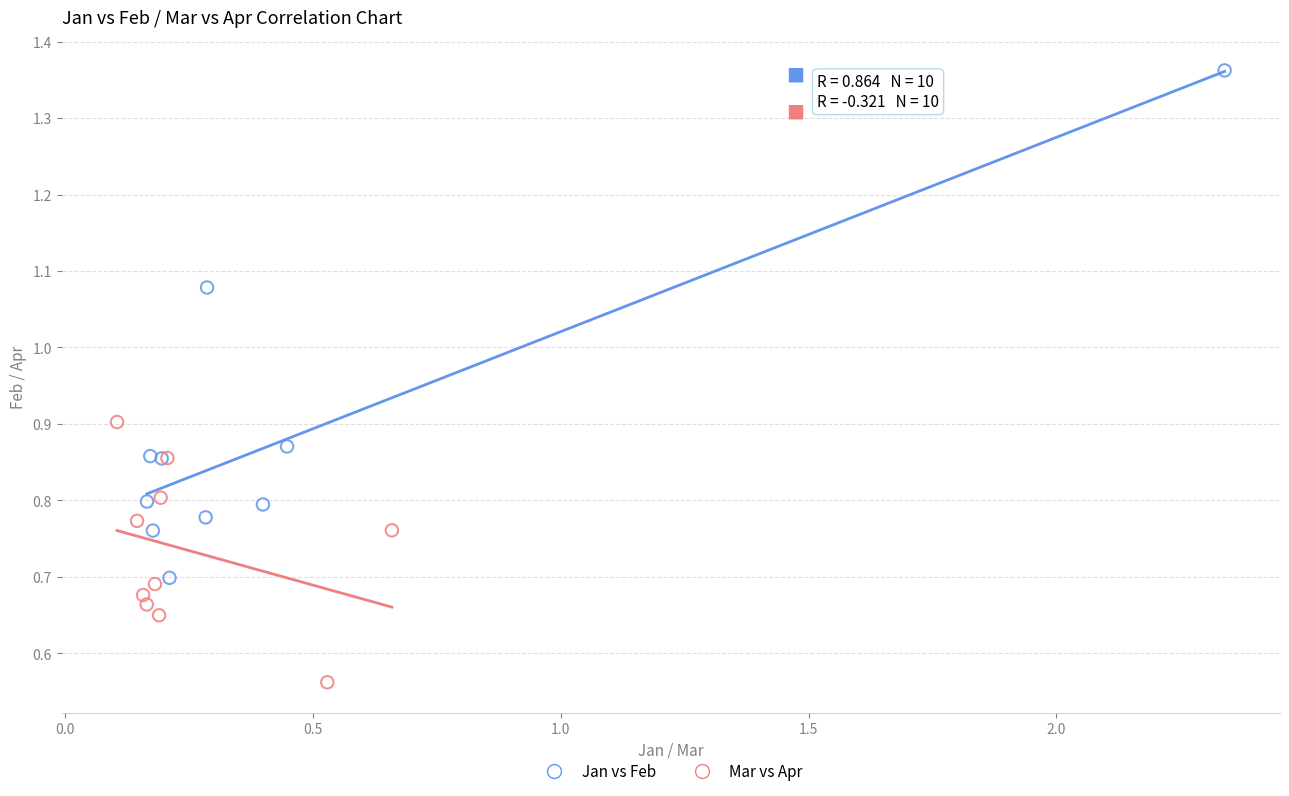

Which series contains the lowest Y value?

Mar vs Apr